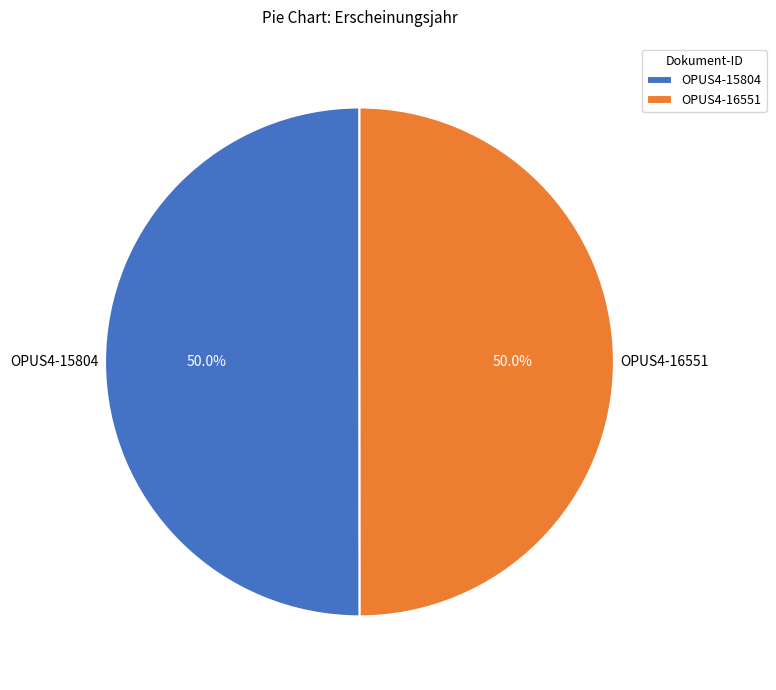

What is the ratio of the value at OPUS4-15804 to the value at OPUS4-16551?

1.0